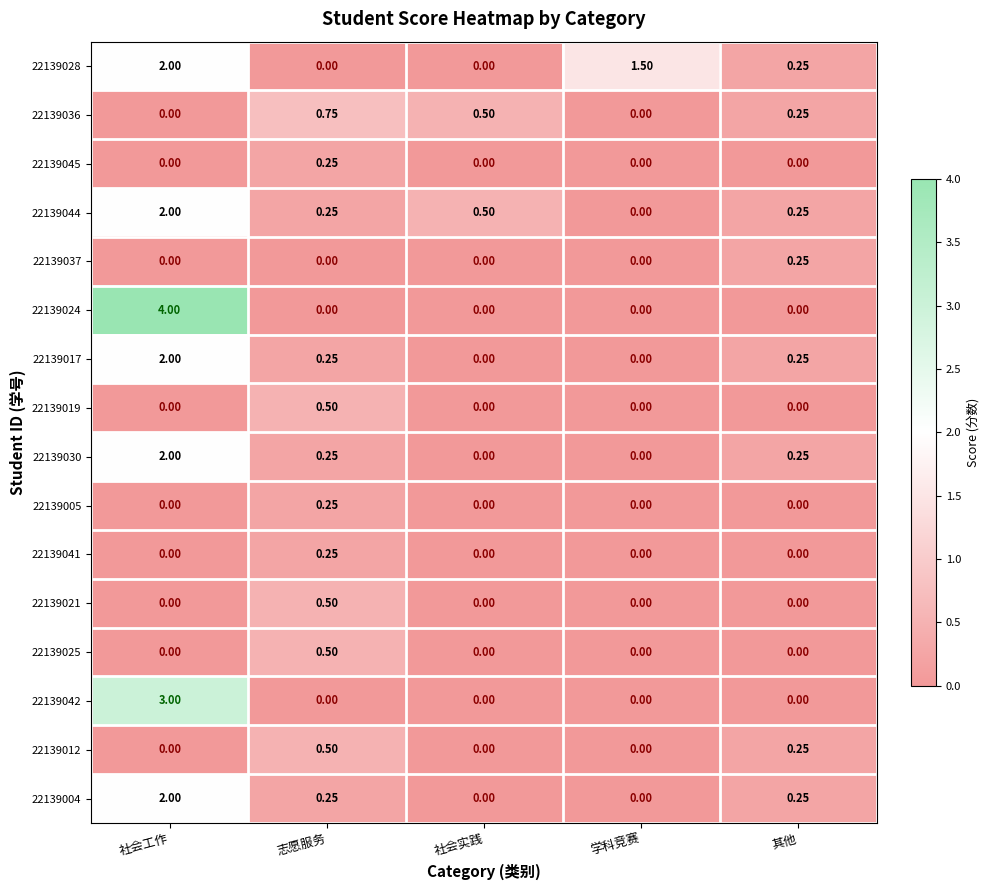

Which category has the highest value in the 22139036 series?

志愿服务